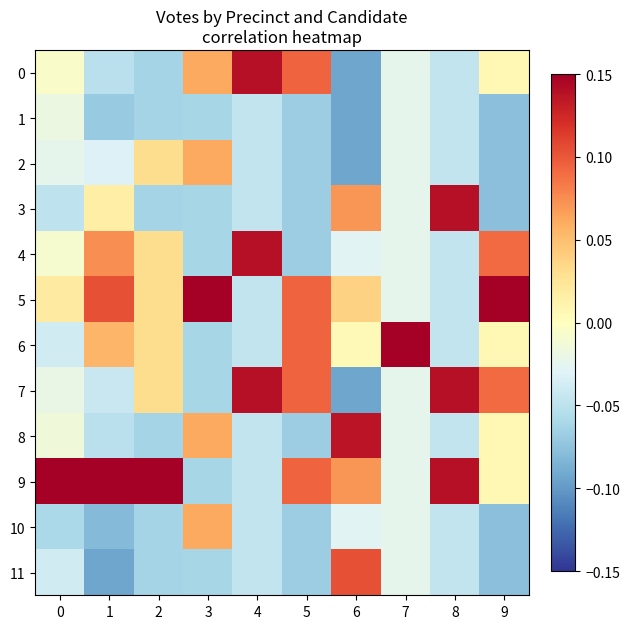

At which category does the chart reach its peak across all series?

7